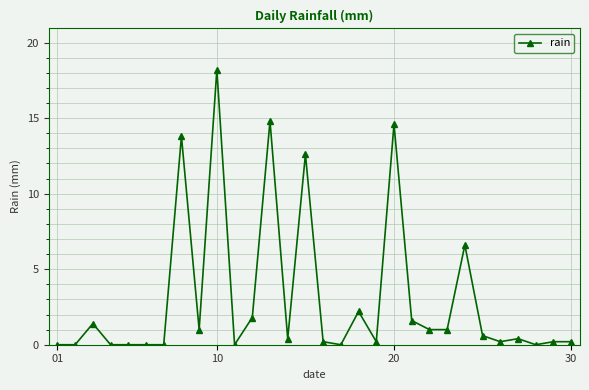

What is the value of the 3rd point from the left?

1.4